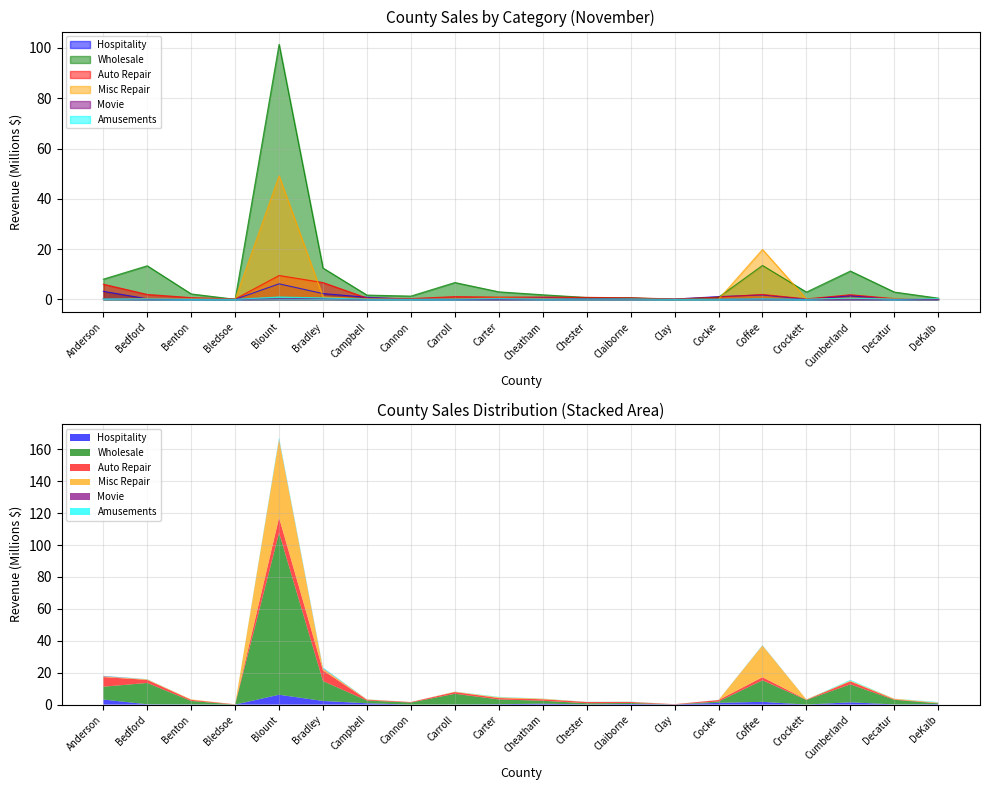

How many intersections are there between Misc Repair and Auto Repair?

5